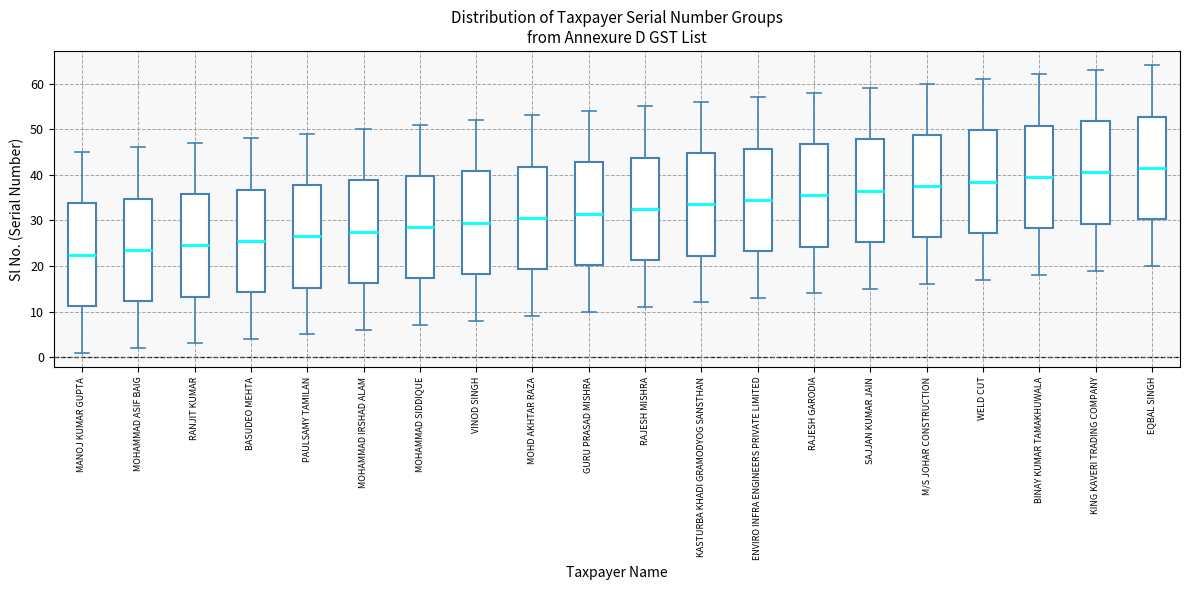

Reading left to right, read every box against the y-axis: the position of its median line, the range the box covers, and the ends of its whiskers. The values are not printed on the chart, so give them approximately, as read against the axis.

MANOJ KUMAR GUPTA: median 23, box 11 to 34, whiskers 1 to 45
MOHAMMAD ASIF BAIG: median 24, box 12 to 35, whiskers 2 to 46
RANJIT KUMAR: median 25, box 13 to 36, whiskers 3 to 47
BASUDEO MEHTA: median 26, box 14 to 37, whiskers 4 to 48
PAULSAMY TAMILAN: median 27, box 15 to 38, whiskers 5 to 49
MOHAMMAD IRSHAD ALAM: median 28, box 16 to 39, whiskers 6 to 50
MOHAMMAD SIDDIQUE: median 29, box 17 to 40, whiskers 7 to 51
VINOD SINGH: median 30, box 18 to 41, whiskers 8 to 52
MOHD AKHTAR RAZA: median 31, box 19 to 42, whiskers 9 to 53
GURU PRASAD MISHRA: median 32, box 20 to 43, whiskers 10 to 54
RAJESH MISHRA: median 33, box 21 to 44, whiskers 11 to 55
KASTURBA KHADI GRAMODYOG SANSTHAN: median 34, box 22 to 45, whiskers 12 to 56
ENVIRO INFRA ENGINEERS PRIVATE LIMITED: median 35, box 23 to 46, whiskers 13 to 57
RAJESH GARODIA: median 36, box 24 to 47, whiskers 14 to 58
SAJJAN KUMAR JAIN: median 37, box 25 to 48, whiskers 15 to 59
M/S JOHAR CONSTRUCTION: median 38, box 26 to 49, whiskers 16 to 60
WELD CUT: median 39, box 27 to 50, whiskers 17 to 61
BINAY KUMAR TAMAKHUWALA: median 40, box 28 to 51, whiskers 18 to 62
KING KAVERI TRADING COMPANY: median 41, box 29 to 52, whiskers 19 to 63
EQBAL SINGH: median 42, box 30 to 53, whiskers 20 to 64